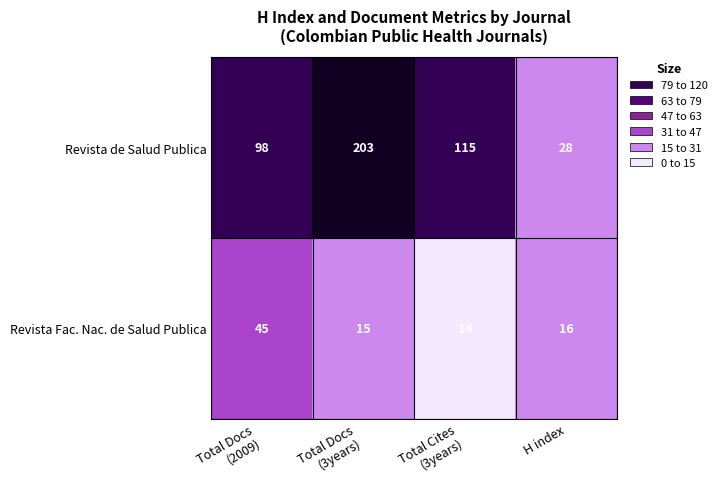

What is the minimum value shown in the chart?

14